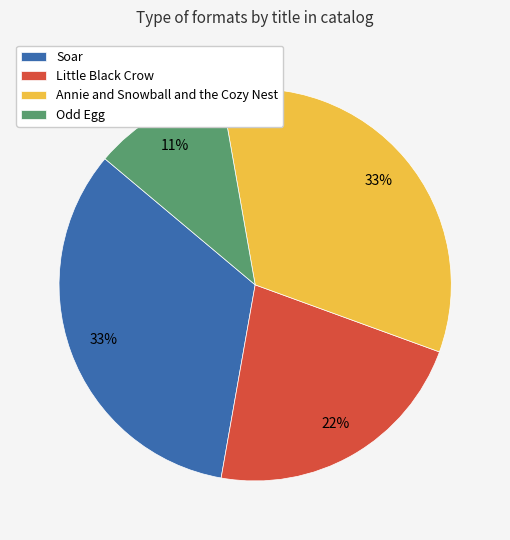

Does Odd Egg account for over 50% of the chart?

No